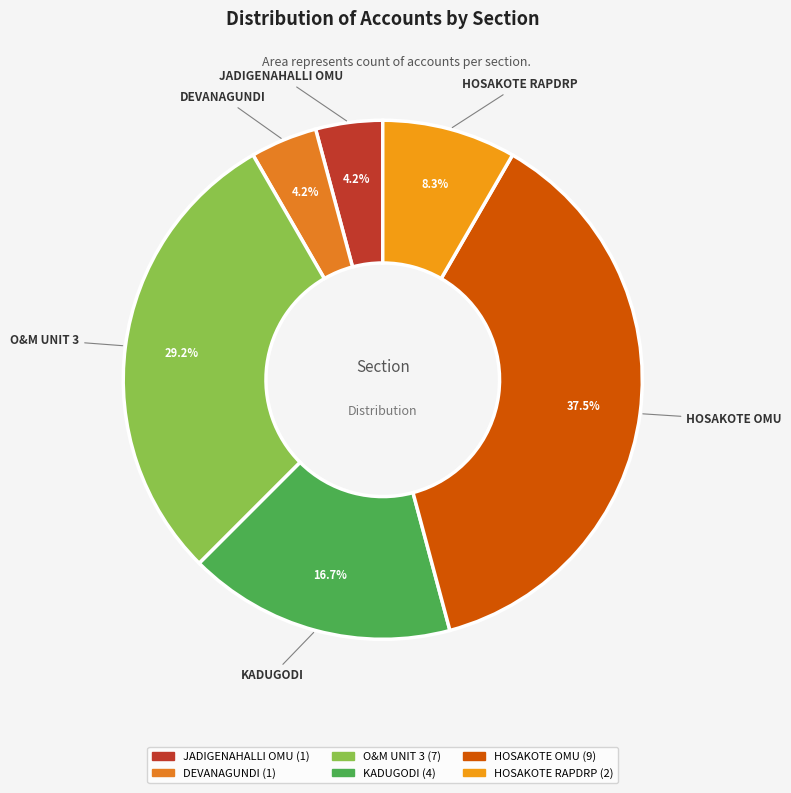

Which has a higher value, HOSAKOTE RAPDRP or DEVANAGUNDI?

HOSAKOTE RAPDRP